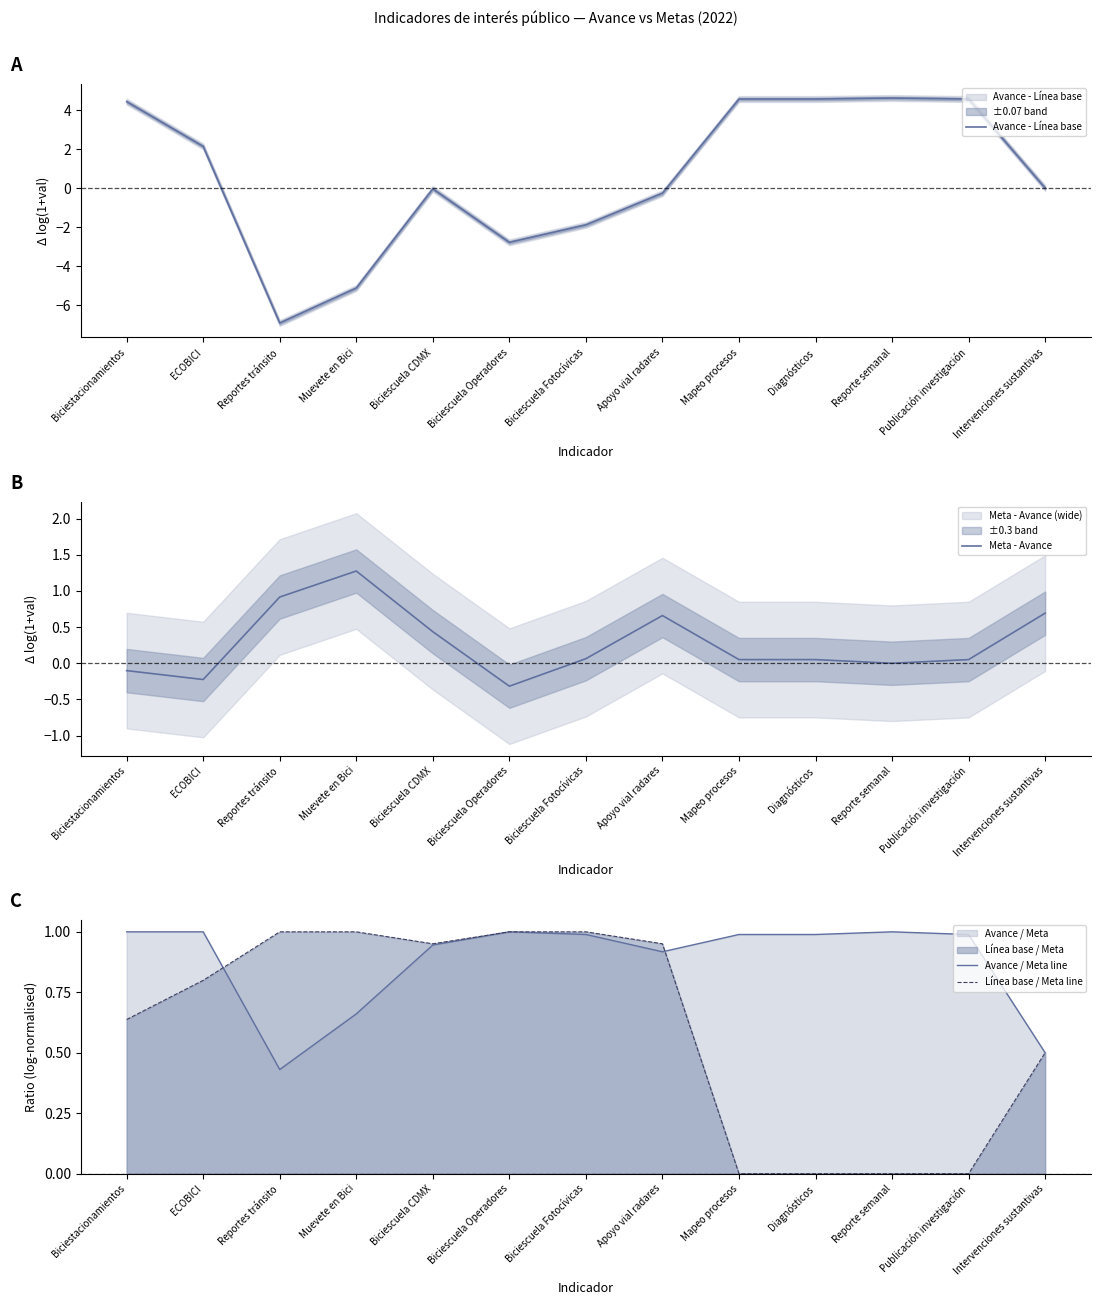

At which category is the sum across all series the highest?

Biciestacionamientos